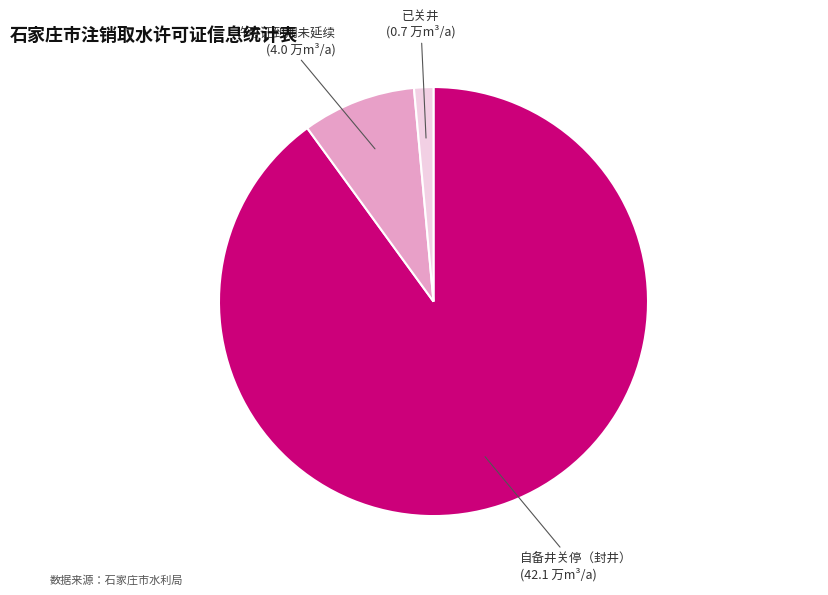

Does any single category account for the majority?

Yes